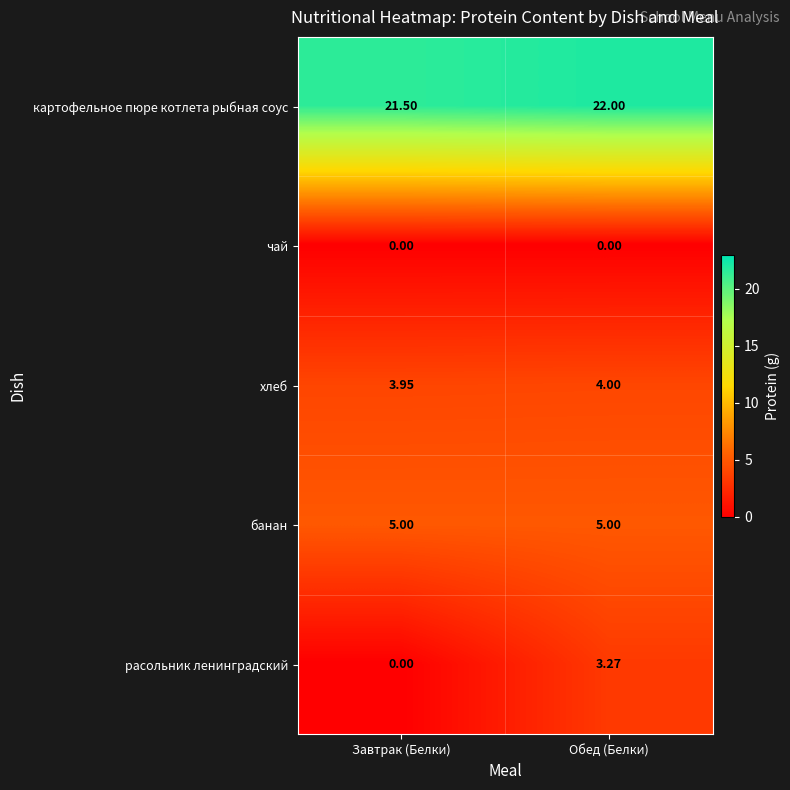

Which category has the highest value across all series?

Обед (Белки)